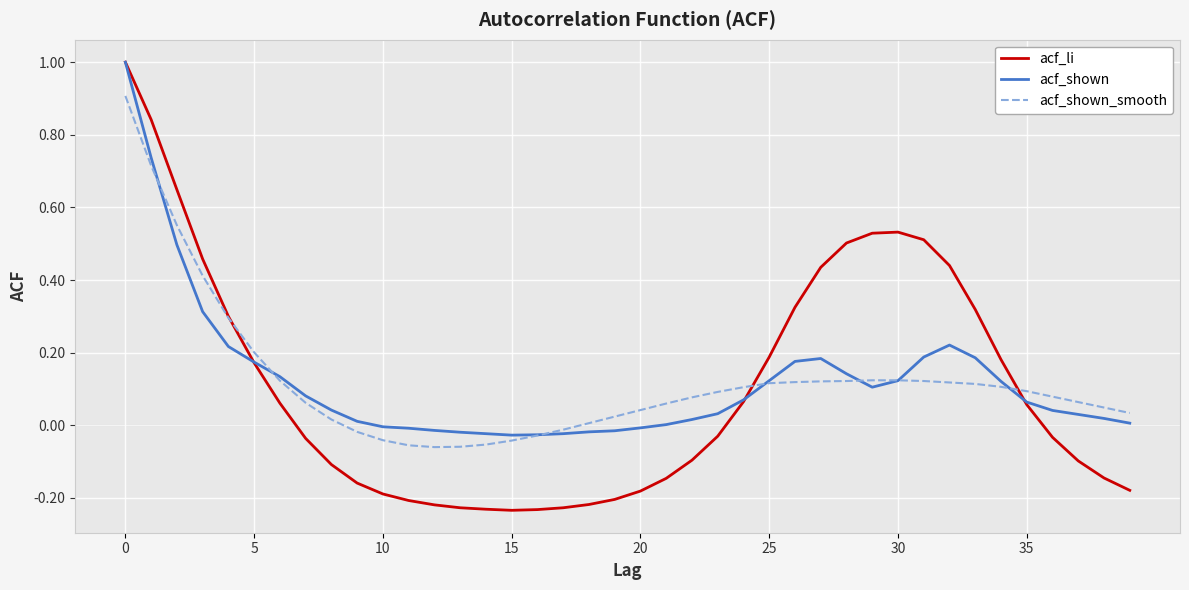

What is the highest value of the acf_shown series?

1.0